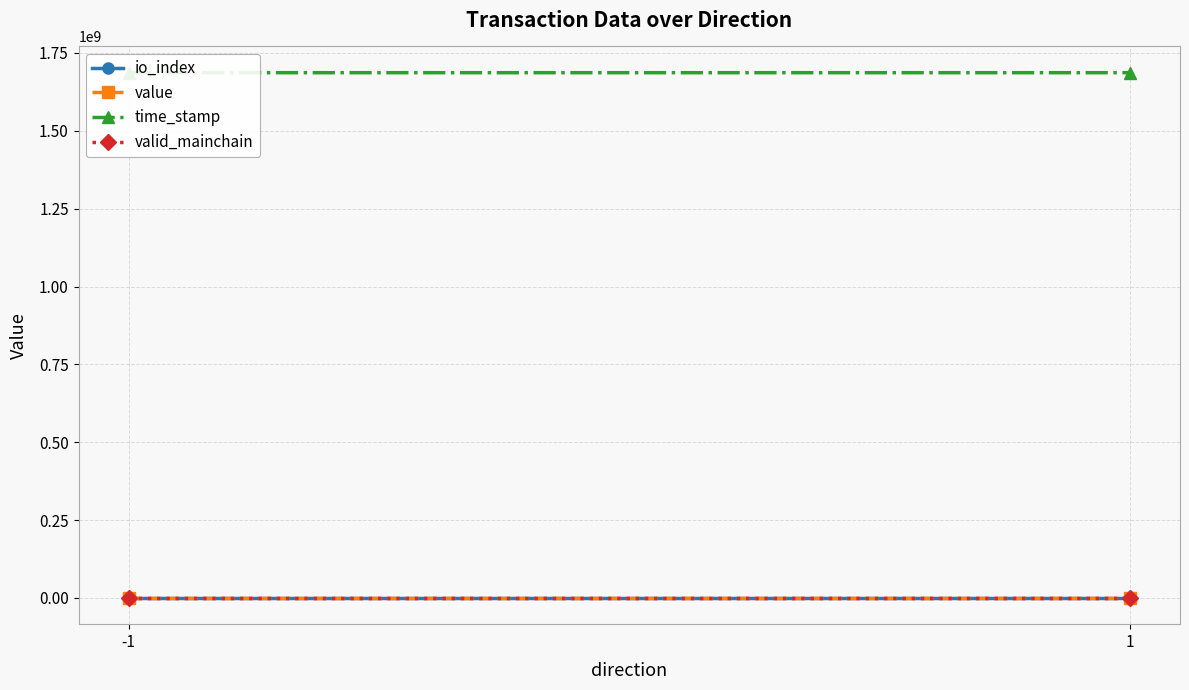

What is the sum of the valid_mainchain values at -1 and 1?

2.0